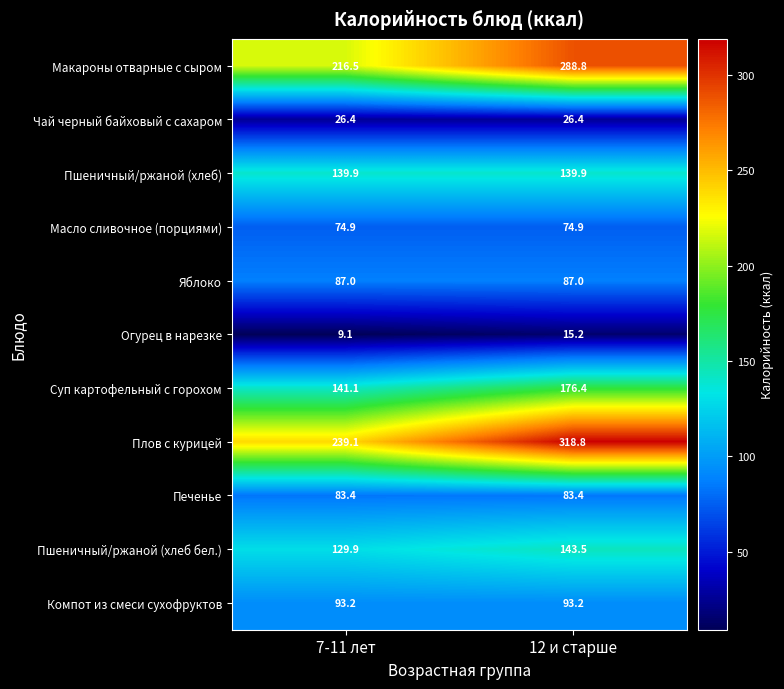

Read the Плов с курицей value at 12 и старше.

318.8